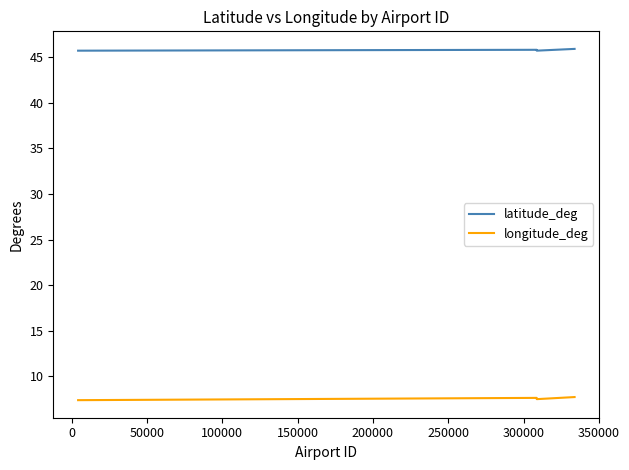

List the series in order of their overall mean, highest first.

latitude_deg, longitude_deg